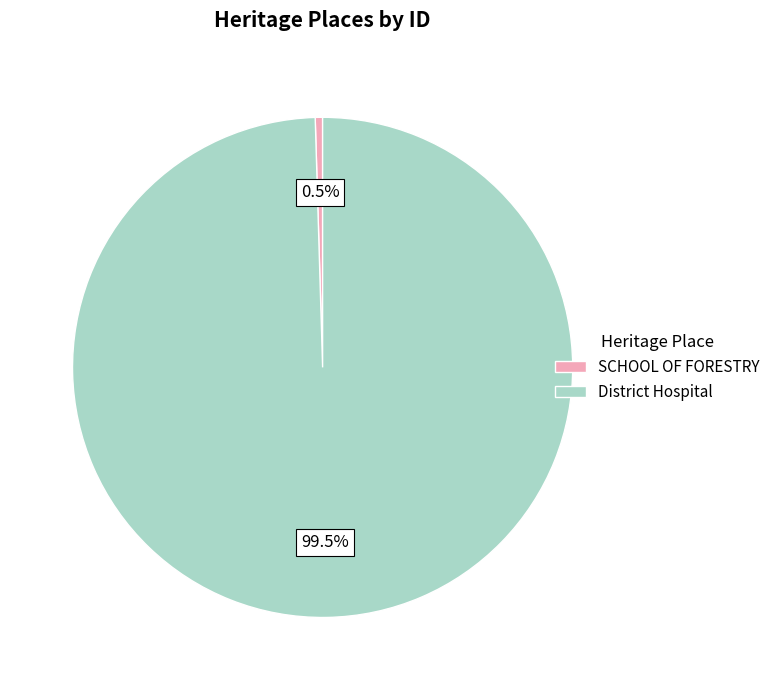

Approximately how many times larger is the value at District Hospital compared to SCHOOL OF FORESTRY?

210.3